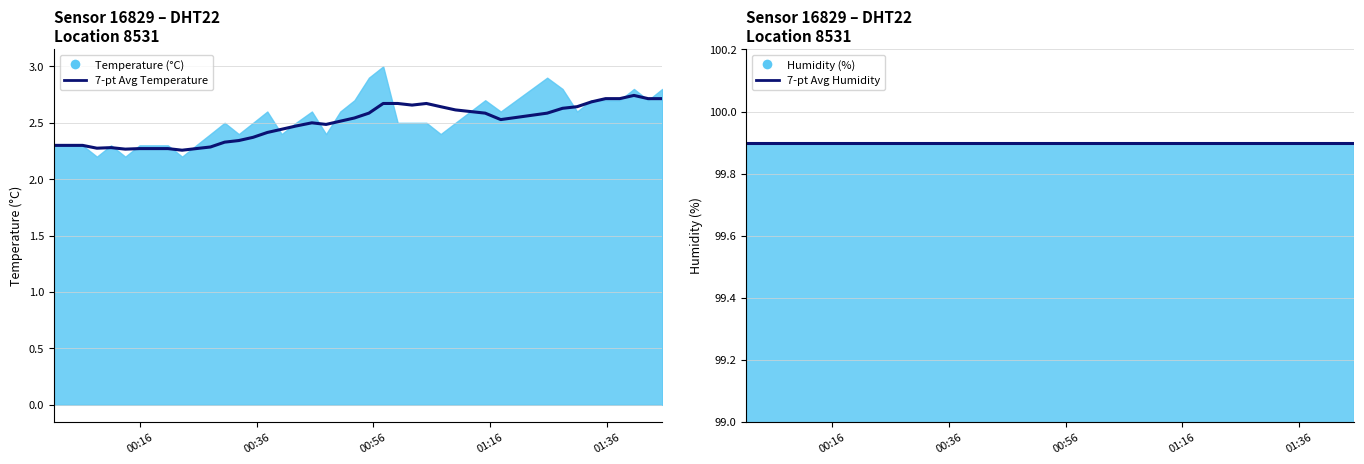

True or false: 7-pt Avg Humidity and 7-pt Avg Temperature cross at least once.

False